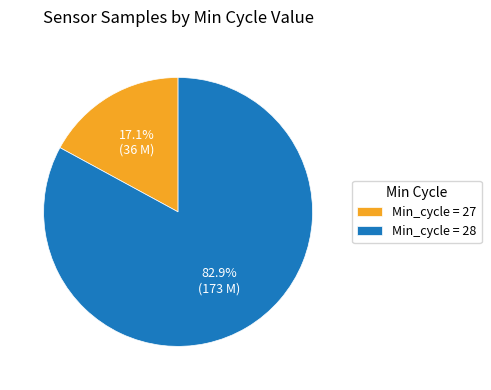

Rank the categories by value from lowest to highest.

Min_cycle = 27, Min_cycle = 28